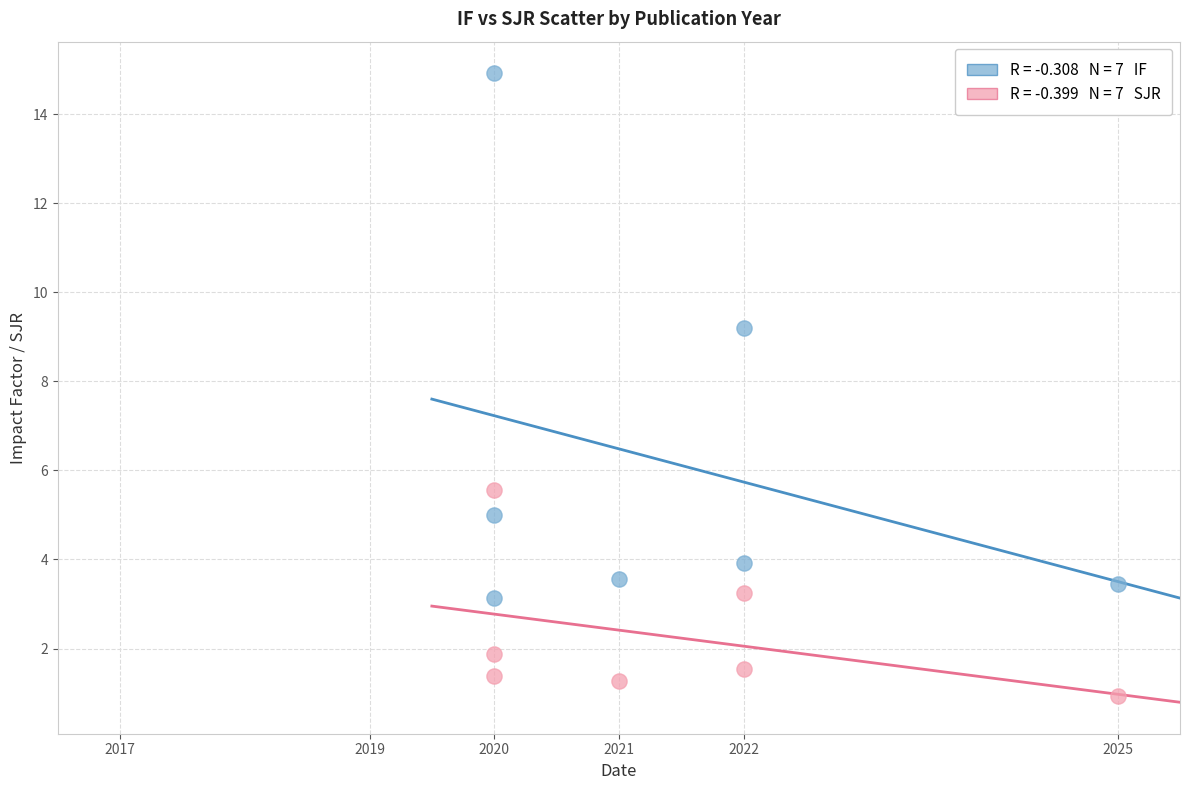

Across all data points, what is the range of X values (max minus min)?

5.0